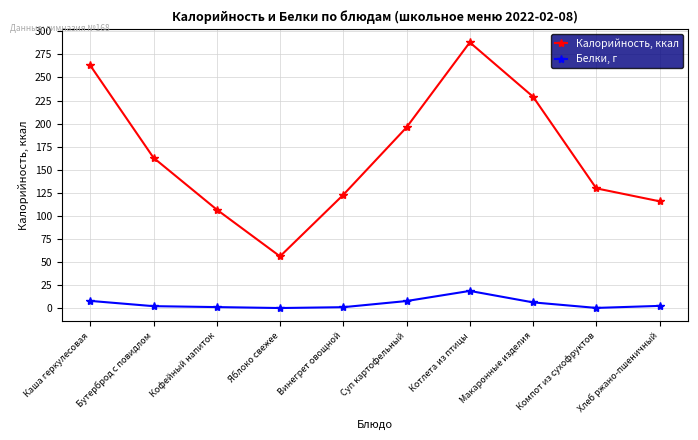

What is the label of the 2nd point from the right?

Компот из сухофруктов